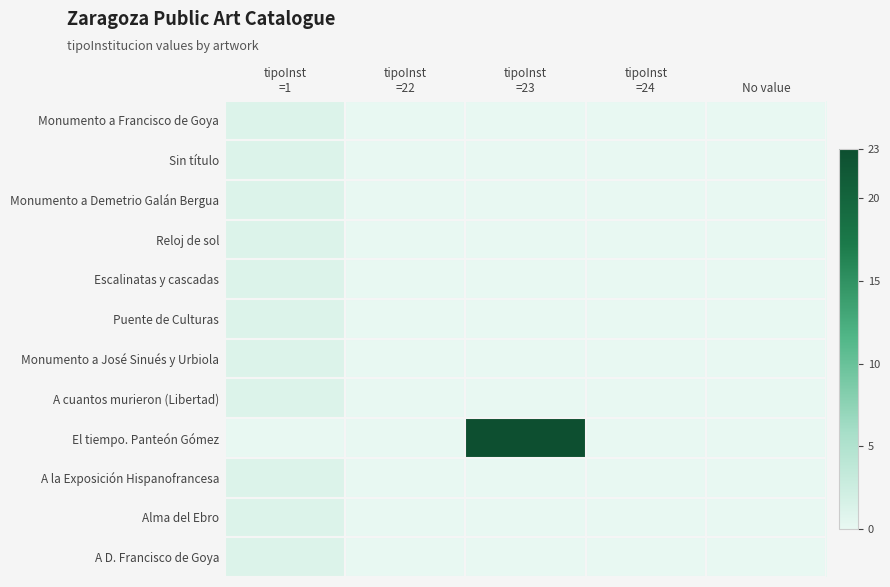

Which series has the widest spread of values?

El tiempo. Panteón Gómez